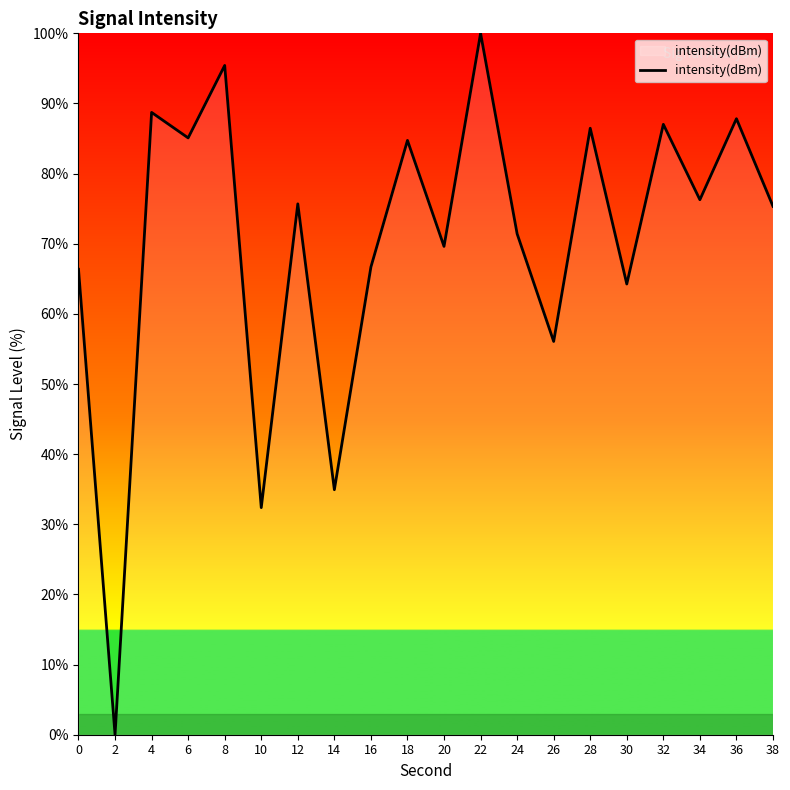

How many positive values are there?

19